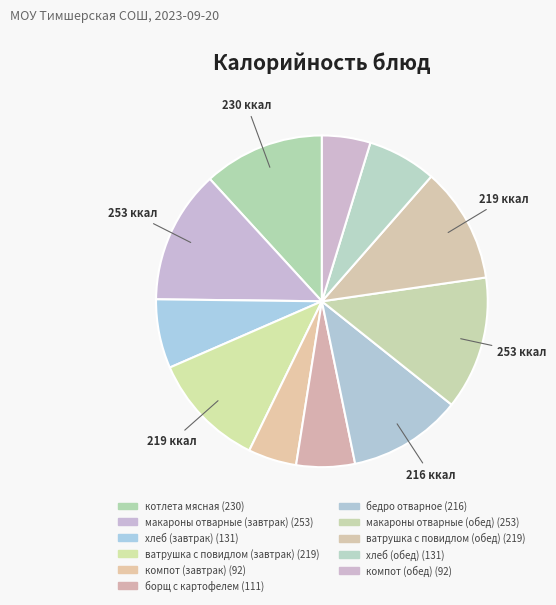

How many slices are in this pie chart?

11